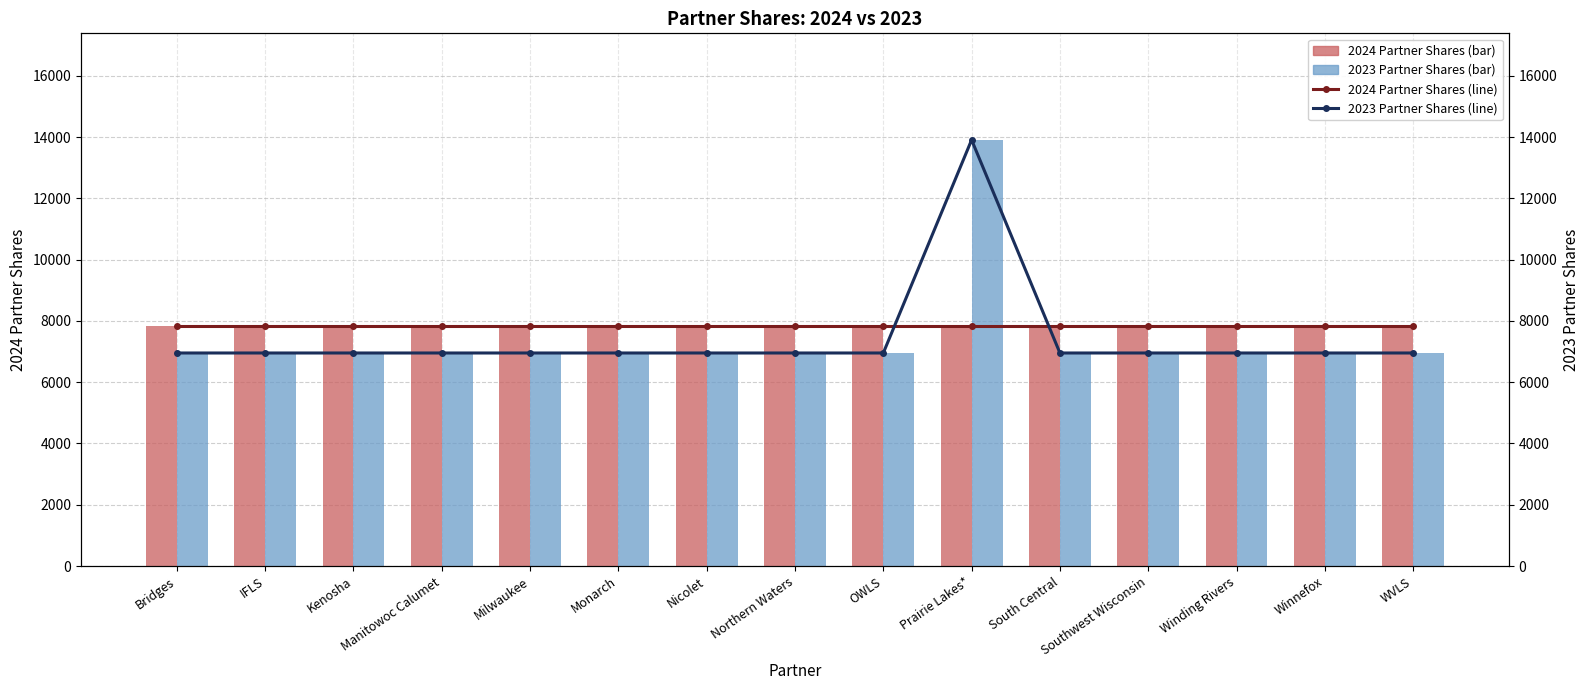

The value of 2024 Partner Shares (line) at Southwest Wisconsin is 7848. True or false?

True